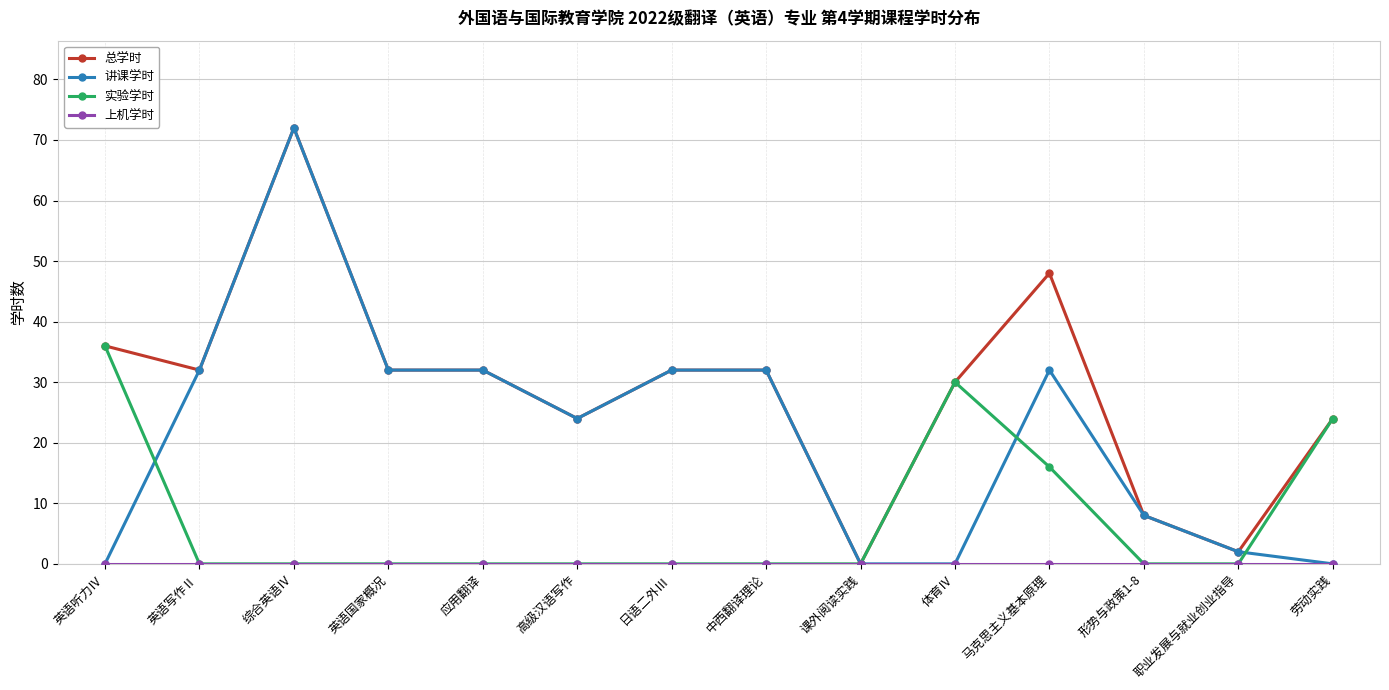

True or false: 总学时 has a value of 32 at 日语二外Ⅲ.

True